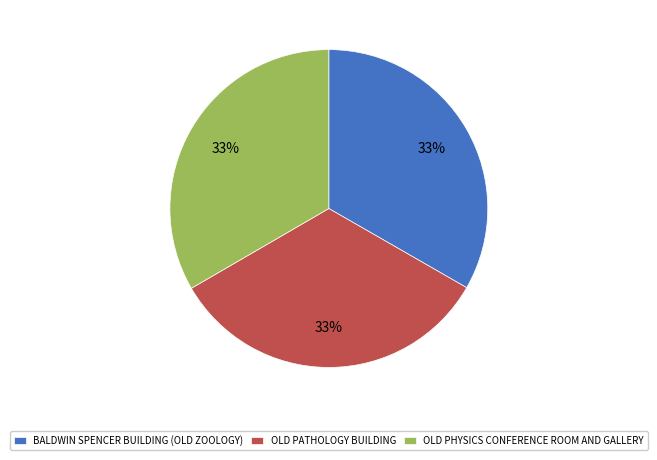

Does BALDWIN SPENCER BUILDING (OLD ZOOLOGY) account for over 50% of the chart?

No